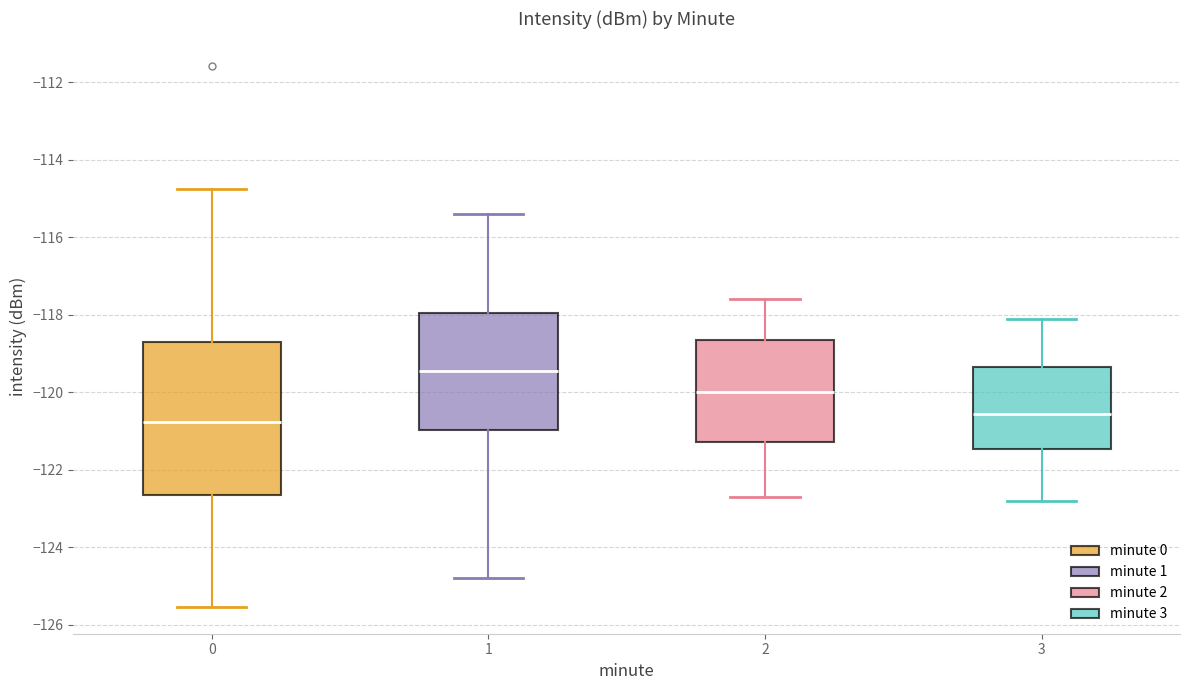

Where does the median line of the box at x = 3 sit on the y-axis? The values are not printed on the chart, so give them approximately, as read against the axis.

-120.6